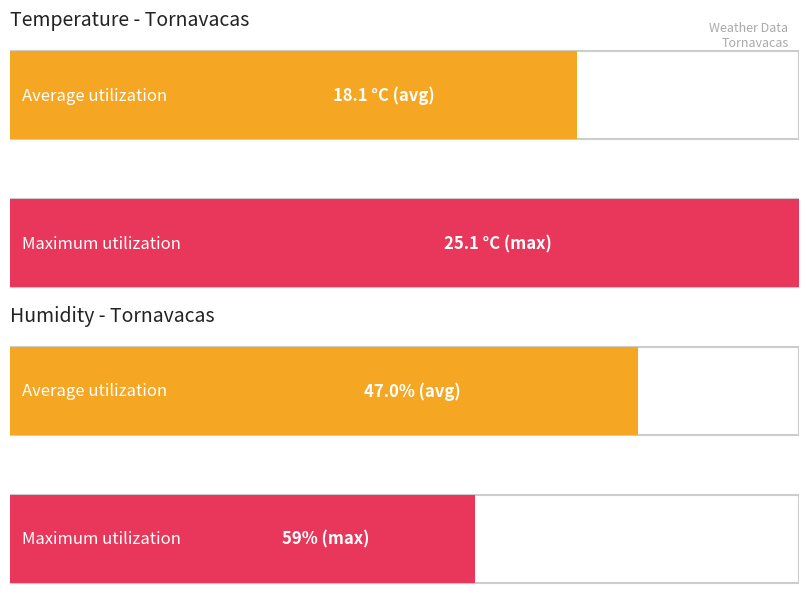

What is the minimum value for Humidity (%)?

36.0